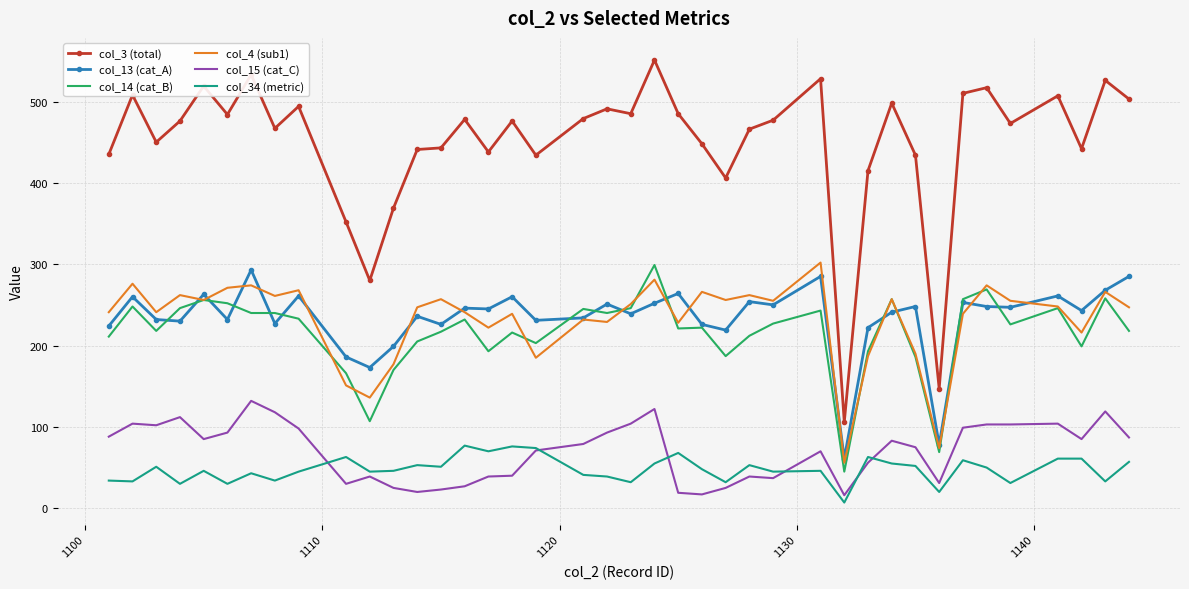

Which series has the largest total across all categories?

col_3 (total)